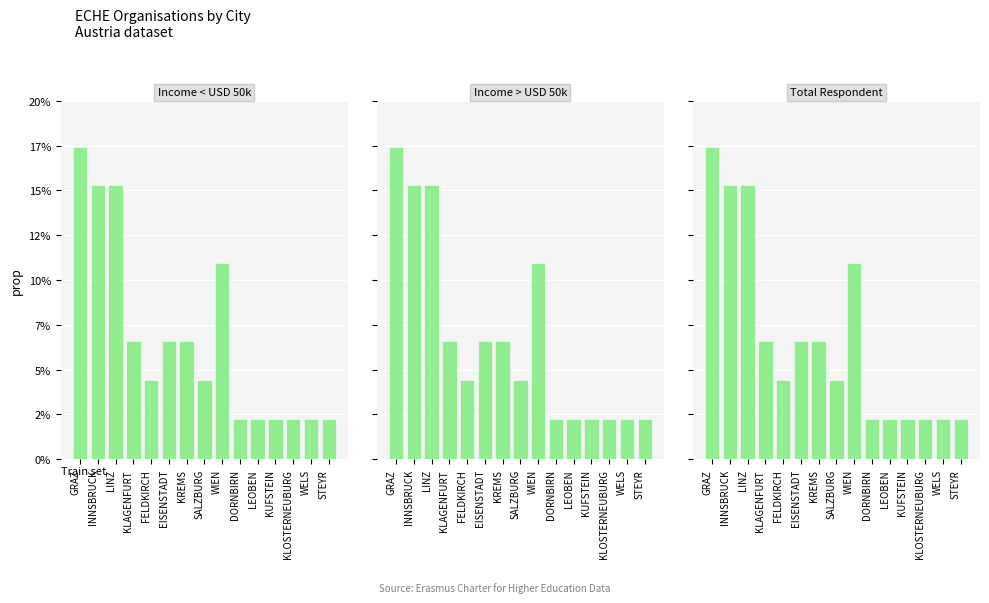

How many categories are shown in the chart?

15